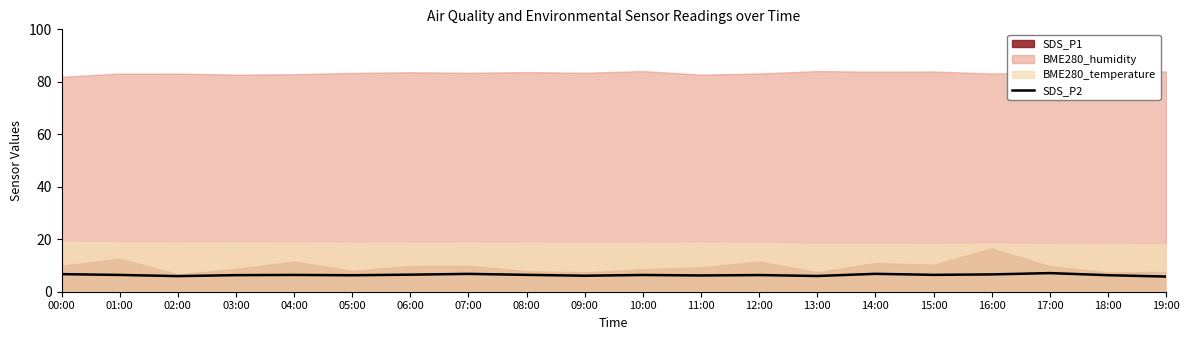

Is it true that the value at 14:00 is 2.2?

False